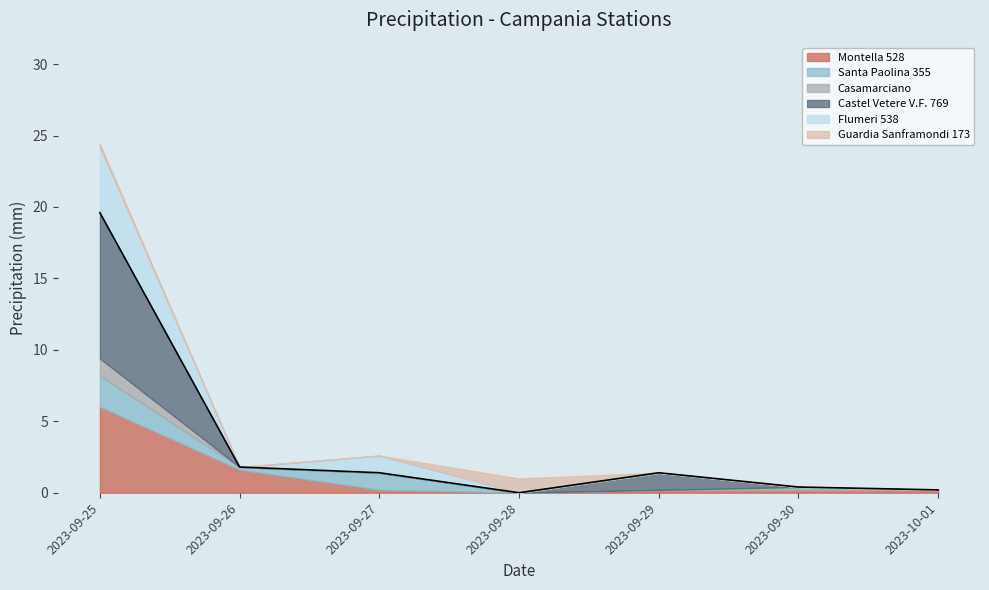

Reading left to right, list all the values displayed in this chart.

Montella 528: 2023-09-25=6.0	2023-09-26=1.6	2023-09-27=0.2	2023-09-28=0.0	2023-09-29=0.2	2023-09-30=0.2	2023-10-01=0.2
Santa Paolina 355: 2023-09-25=2.2	2023-09-26=0.2	2023-09-27=1.2	2023-09-28=0.0	2023-09-29=0.0	2023-09-30=0.0	2023-10-01=0.0
Casamarciano: 2023-09-25=1.2	2023-09-26=0.0	2023-09-27=0.0	2023-09-28=0.0	2023-09-29=0.0	2023-09-30=0.2	2023-10-01=0.0
Castel Vetere V.F. 769: 2023-09-25=10.2	2023-09-26=0.0	2023-09-27=0.0	2023-09-28=0.0	2023-09-29=1.2	2023-09-30=0.0	2023-10-01=0.0
Flumeri 538: 2023-09-25=4.6	2023-09-26=0.0	2023-09-27=1.2	2023-09-28=0.0	2023-09-29=0.0	2023-09-30=0.0	2023-10-01=0.0
Guardia Sanframondi 173: 2023-09-25=0.2	2023-09-26=0.0	2023-09-27=0.0	2023-09-28=1.0	2023-09-29=0.0	2023-09-30=0.0	2023-10-01=0.0